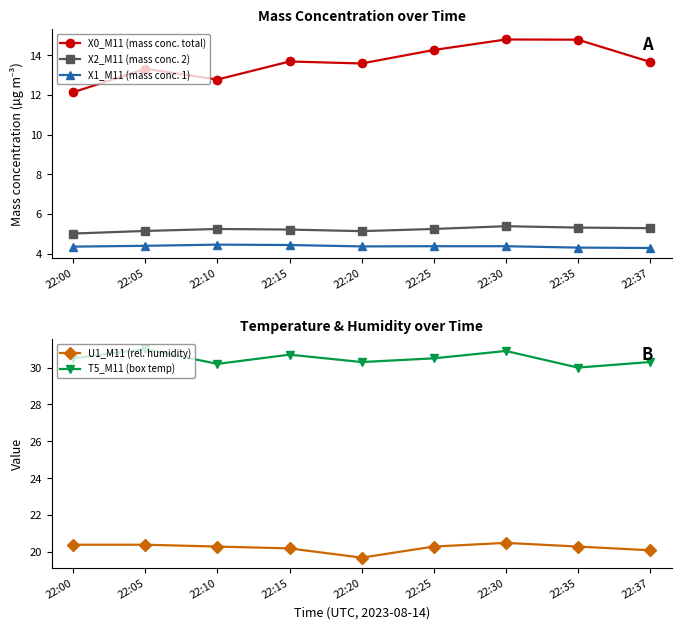

How many interior local valleys does the U1_M11 (rel. humidity) series have?

1